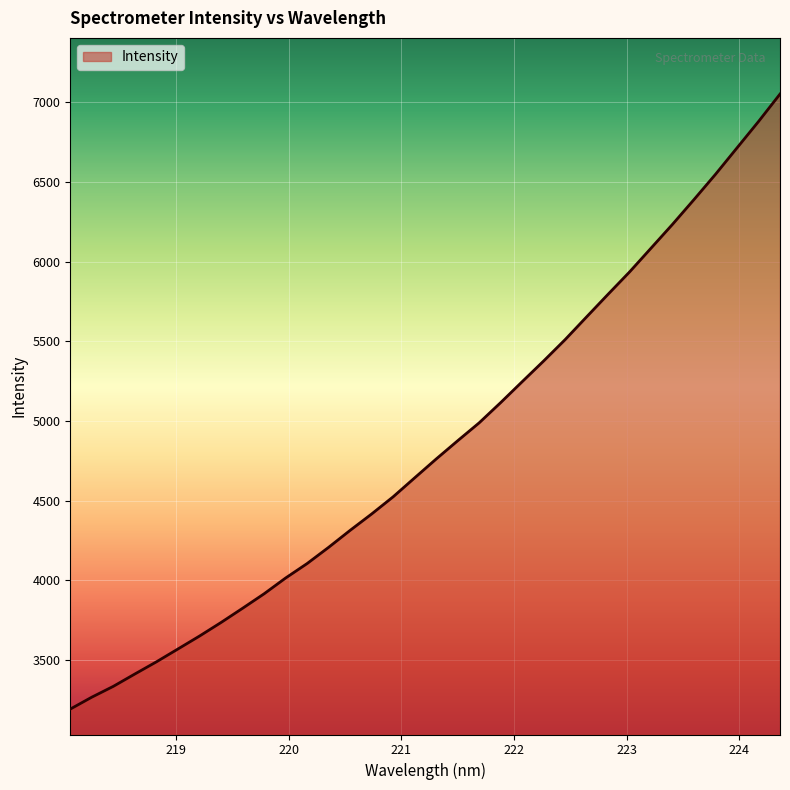

What is the difference between the maximum and minimum values?

3860.8